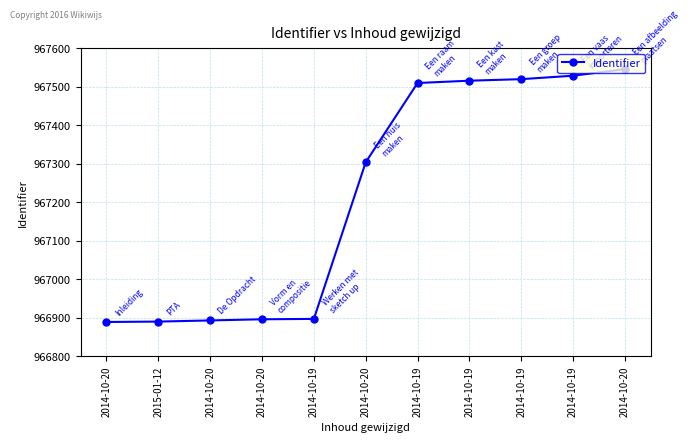

Does the chart display data point markers on the line(s)?

Yes